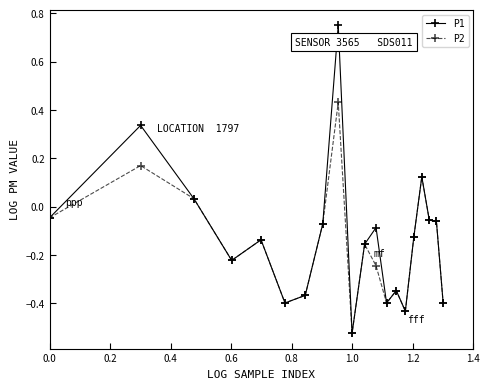

Which series has the widest spread of values?

P1